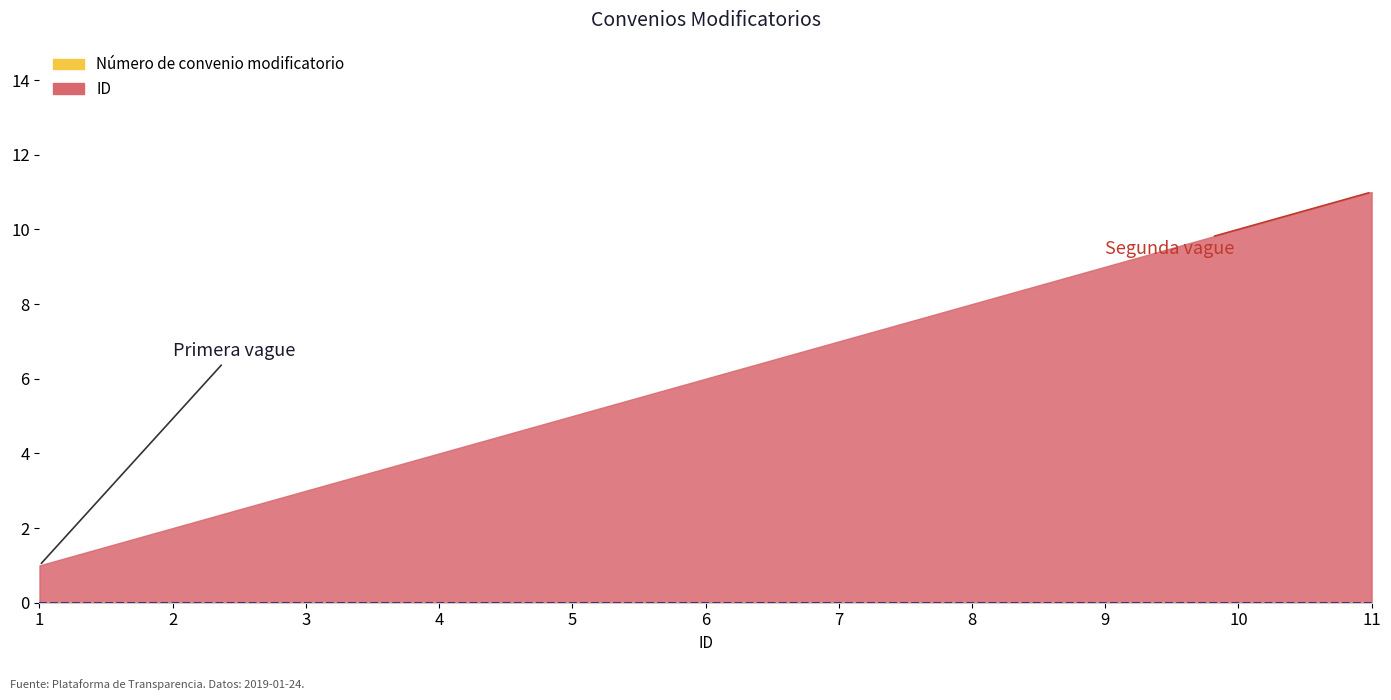

The value of ID at 10 is 6. True or false?

False